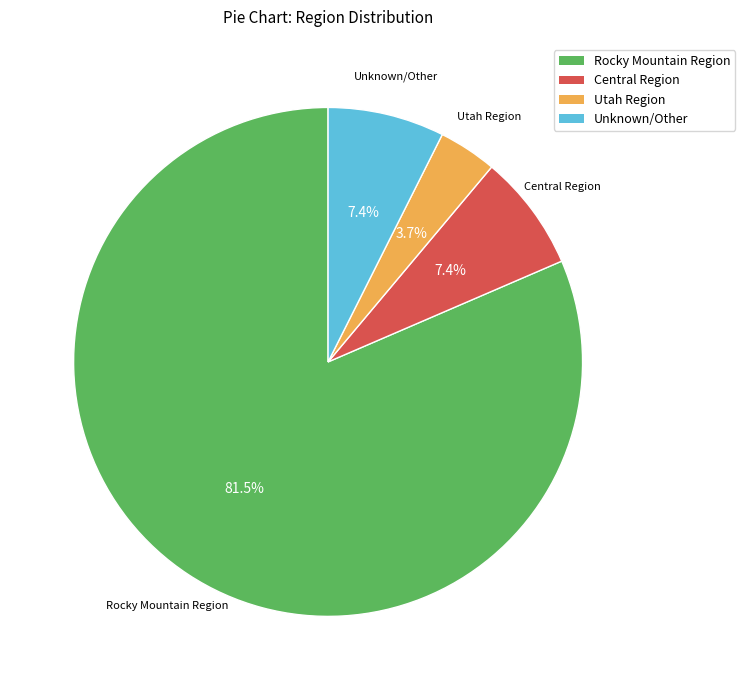

How many slices are in this pie chart?

4